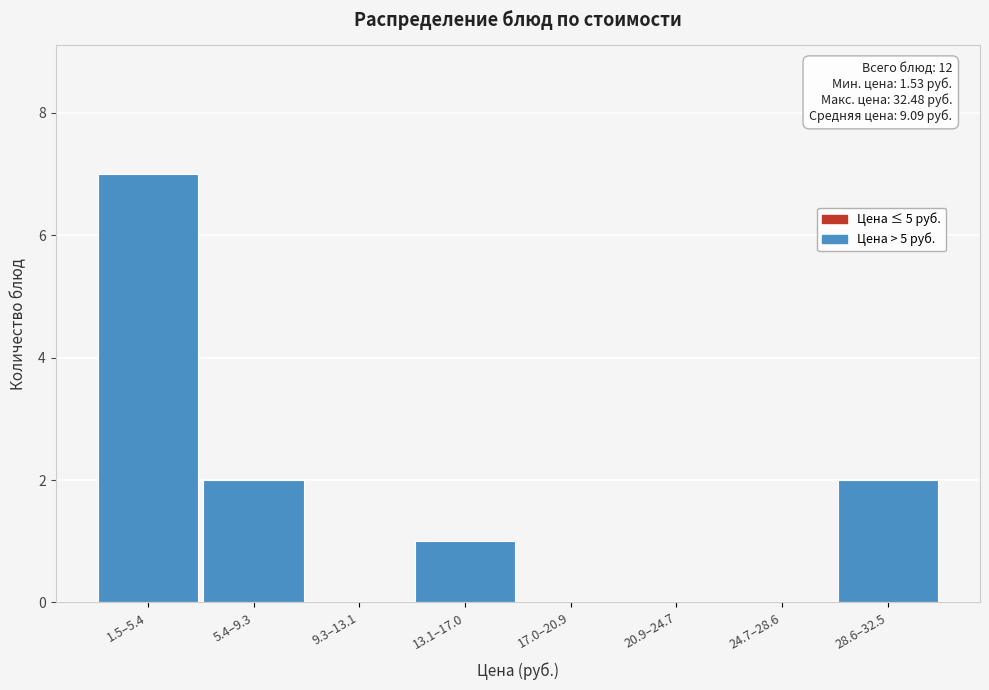

Reading left to right, what are all the values shown in this chart?

1.5–5.4=7	5.4–9.3=2	9.3–13.1=0	13.1–17.0=1	17.0–20.9=0	20.9–24.7=0	24.7–28.6=0	28.6–32.5=2